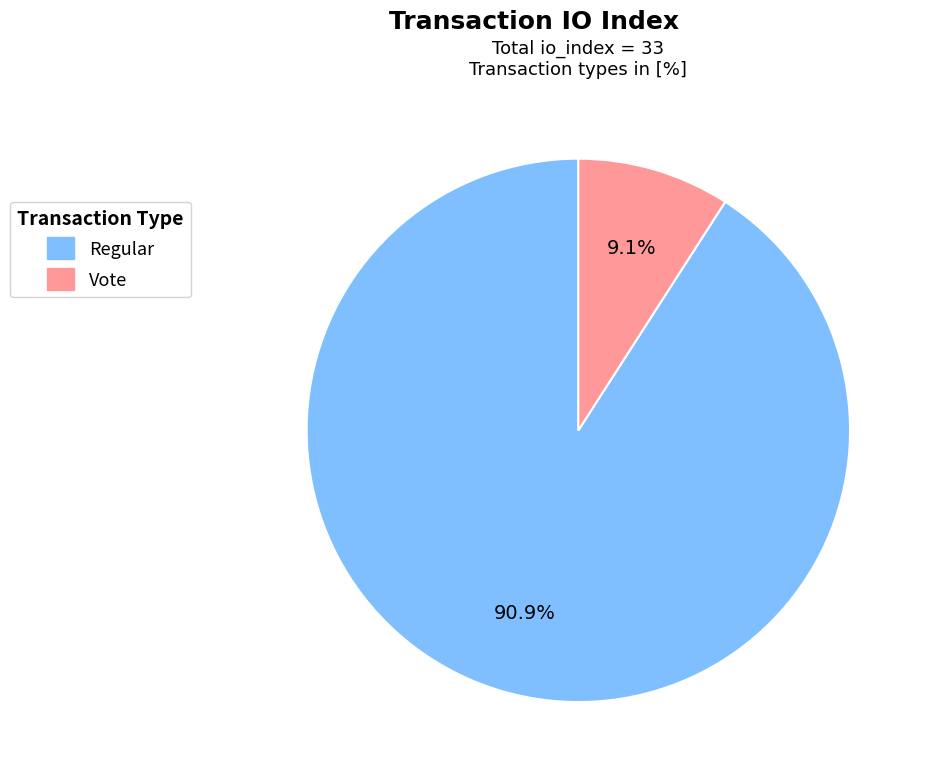

Does any single category account for the majority?

Yes